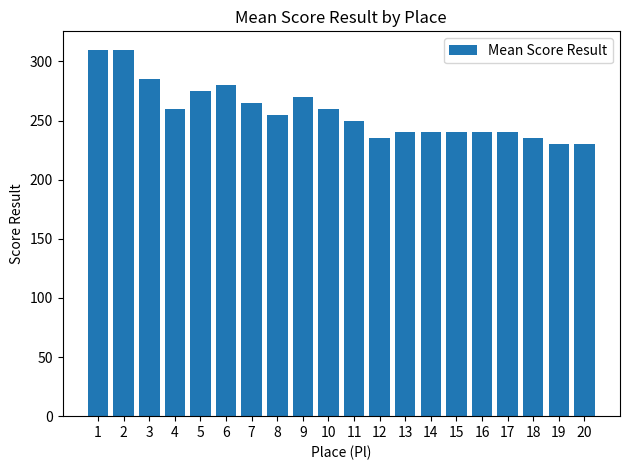

How many values are below 255?

10